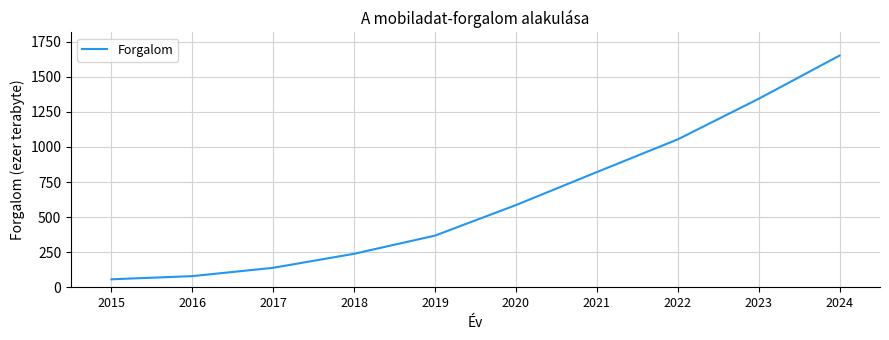

What is the smallest value displayed?

57.2